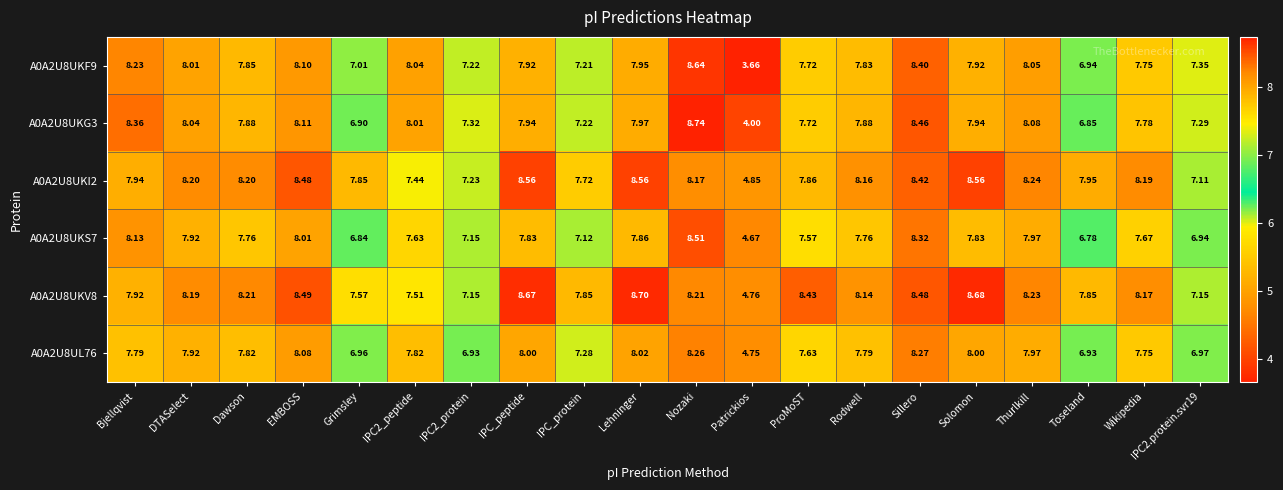

At which category is the sum across all series the highest?

Nozaki